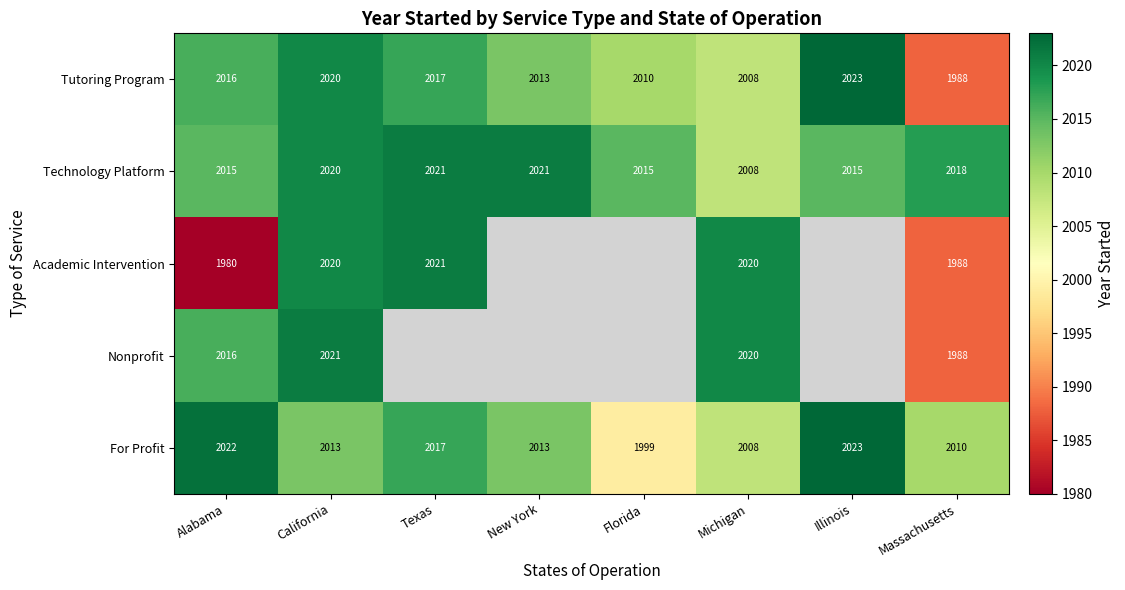

What is the lowest value of the Technology Platform series?

2008